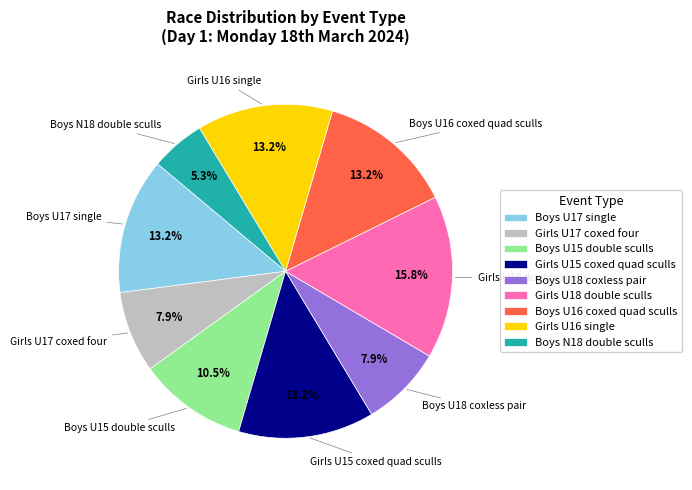

Does any single category account for the majority?

No